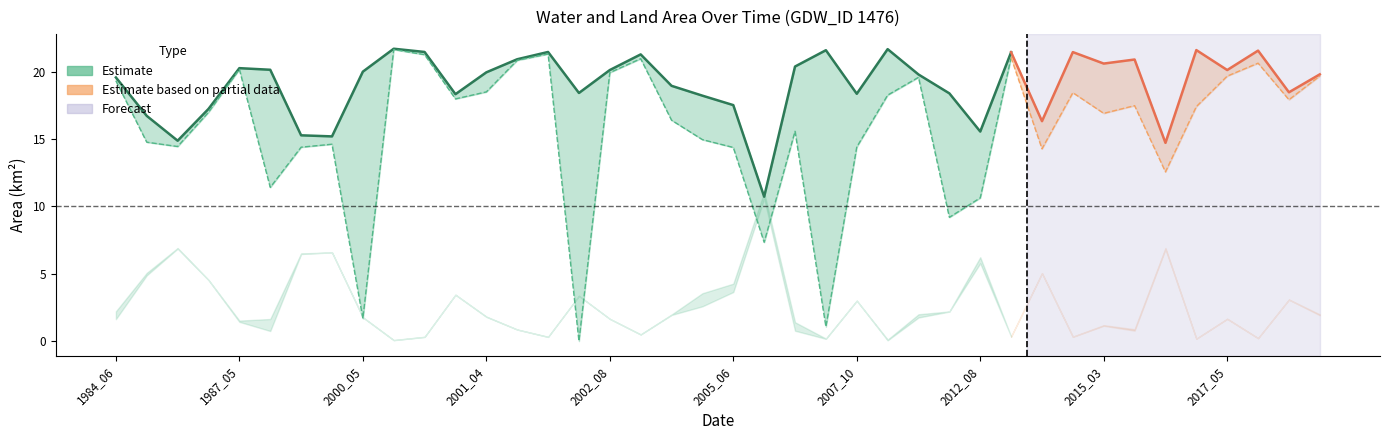

What is the value of the waterArea point at the 19th from the left?

18.9